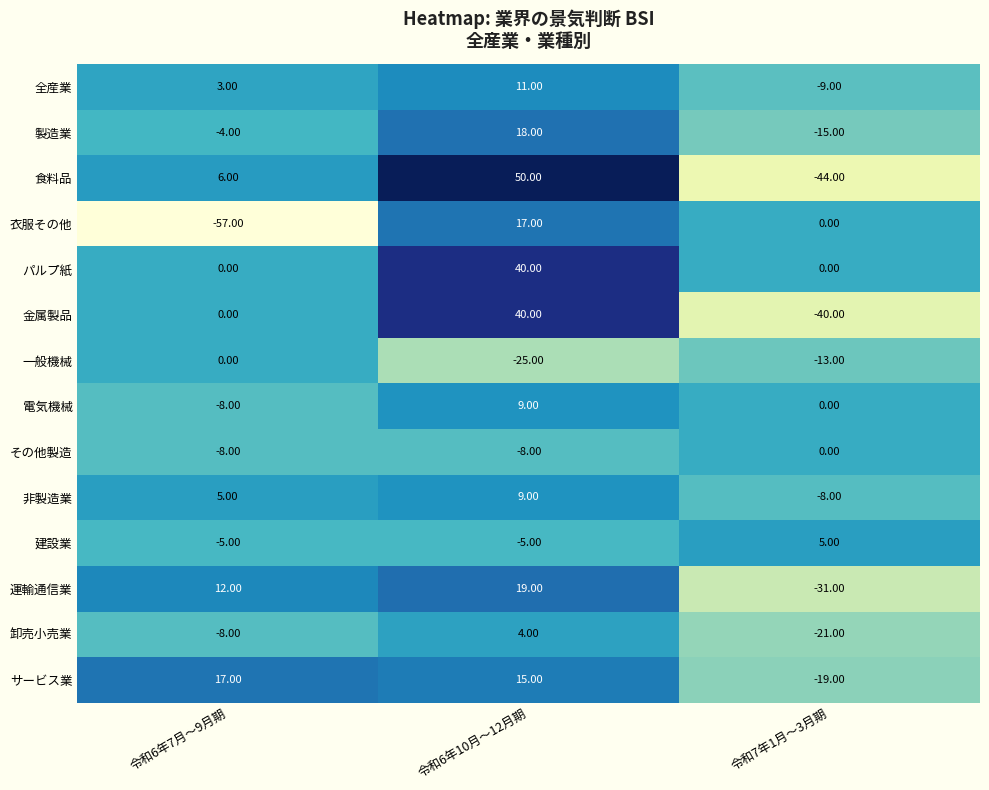

At which category is the sum across all series the highest?

令和6年10月～12月期